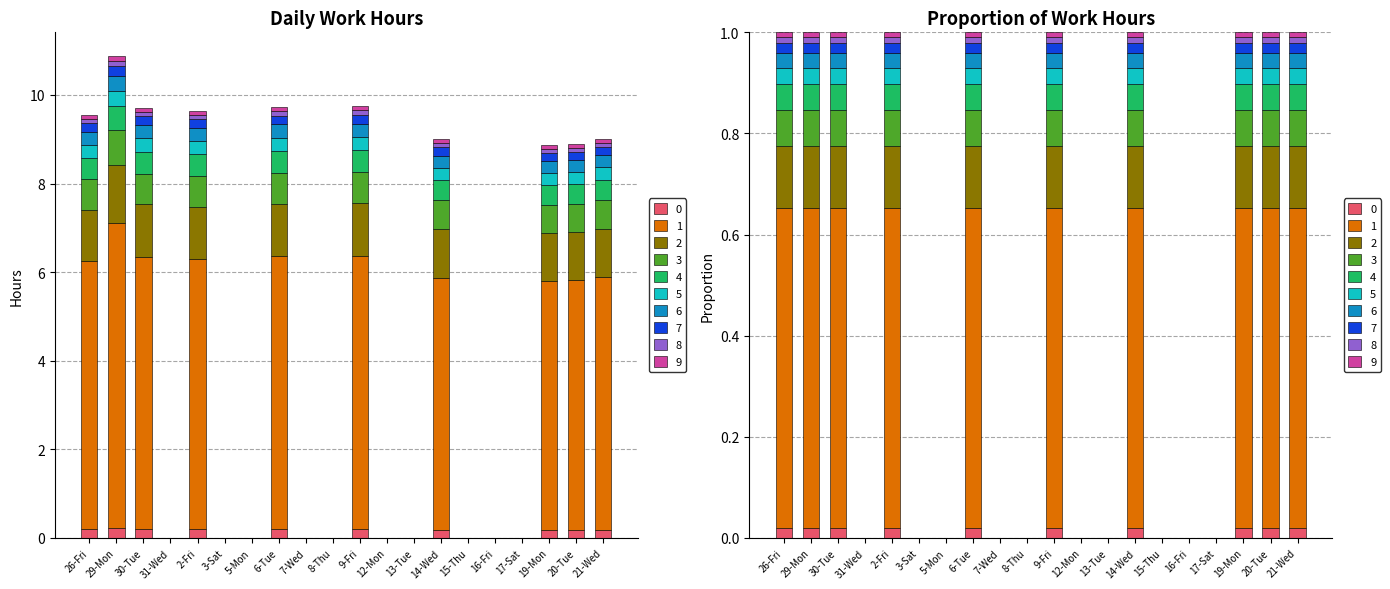

Reading right to left, extract all data points from this chart.

0.2	0.2	0.2	0.0	0.0	0.0	0.2	0.0	0.0	0.2	0.0	0.0	0.2	0.0	0.0	0.2	0.0	0.2	0.2	0.2